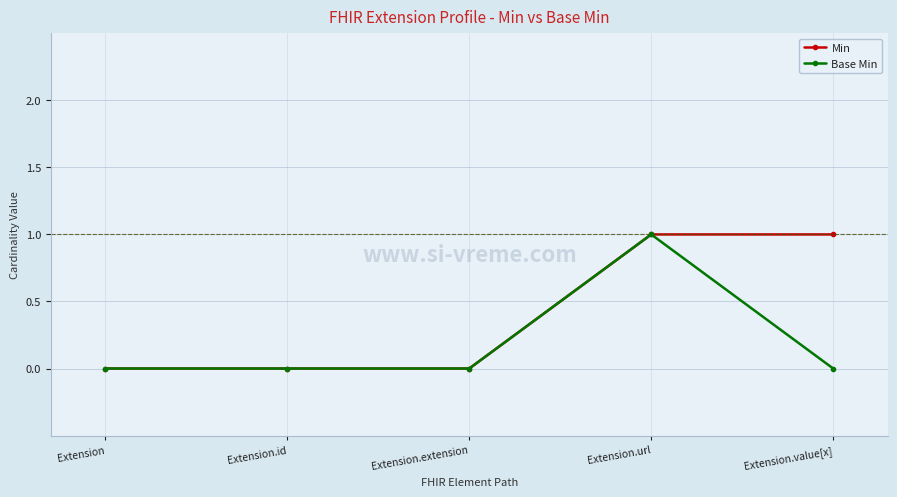

Reading right to left, what are all the values shown in this chart?

Min: Extension.value[x]=1	Extension.url=1	Extension.extension=0	Extension.id=0	Extension=0
Base Min: Extension.value[x]=0	Extension.url=1	Extension.extension=0	Extension.id=0	Extension=0